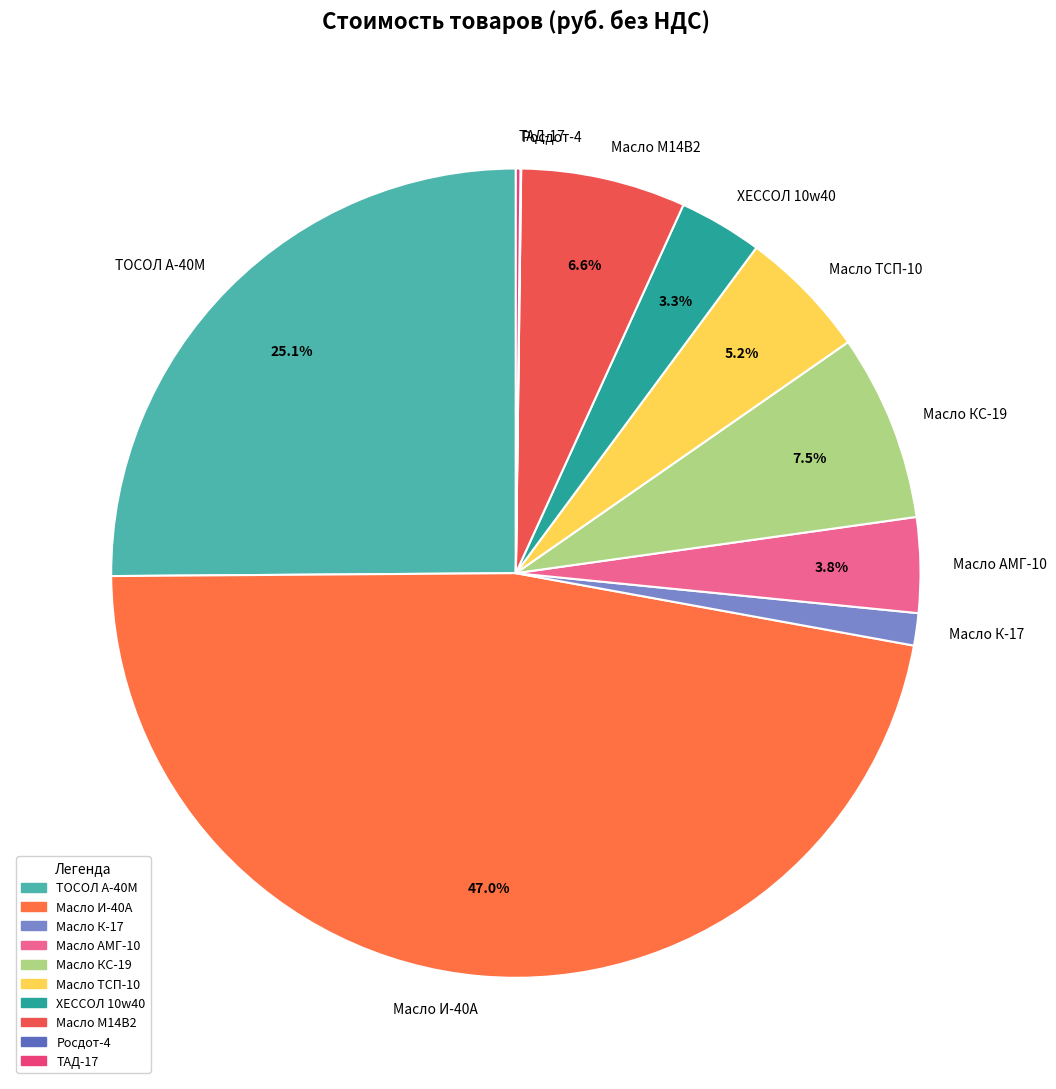

What percentage do Масло М14В2 and ТОСОЛ А-40М together represent?

31.7%